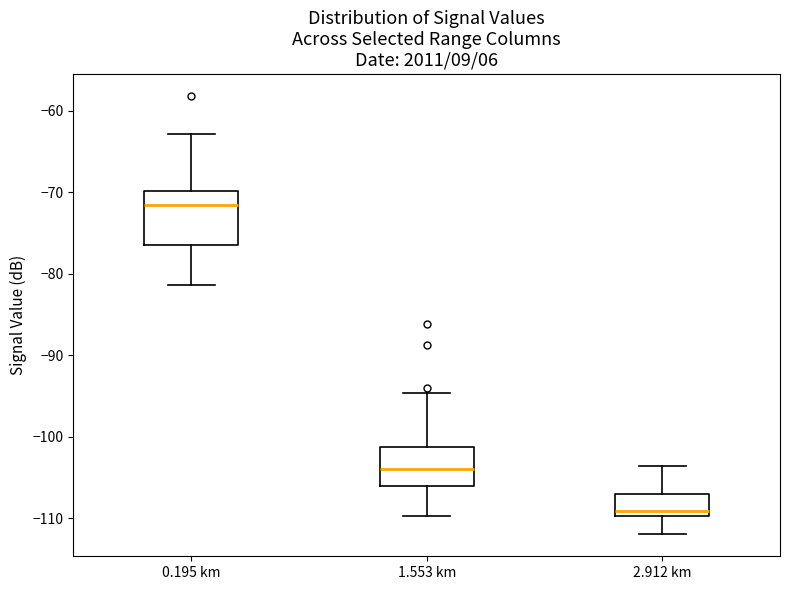

Reading left to right, transcribe this box plot: for each box, give where its median line is, the range the box spans, and where its two whiskers end, as read against the y-axis. The values are not printed on the chart, so give them approximately, as read against the axis.

0.195 km: median -72, box -76 to -70, whiskers -81 to -63
1.553 km: median -104, box -106 to -101, whiskers -110 to -95
2.912 km: median -109, box -110 to -107, whiskers -112 to -104